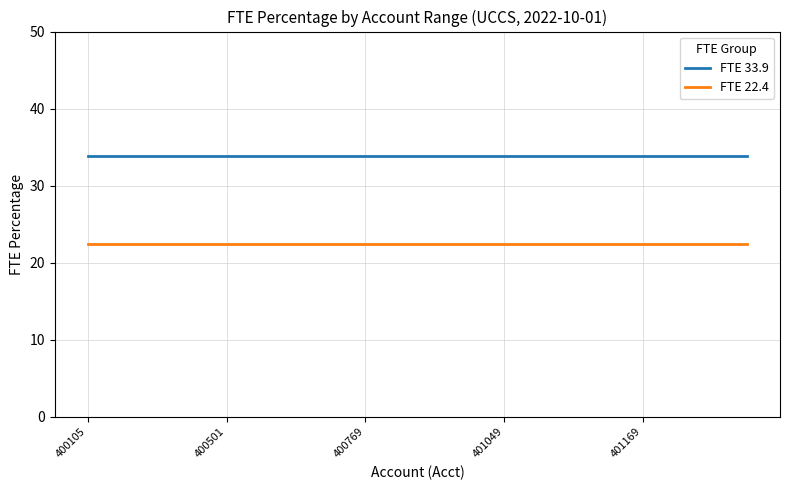

What is the maximum value shown in the chart?

33.9